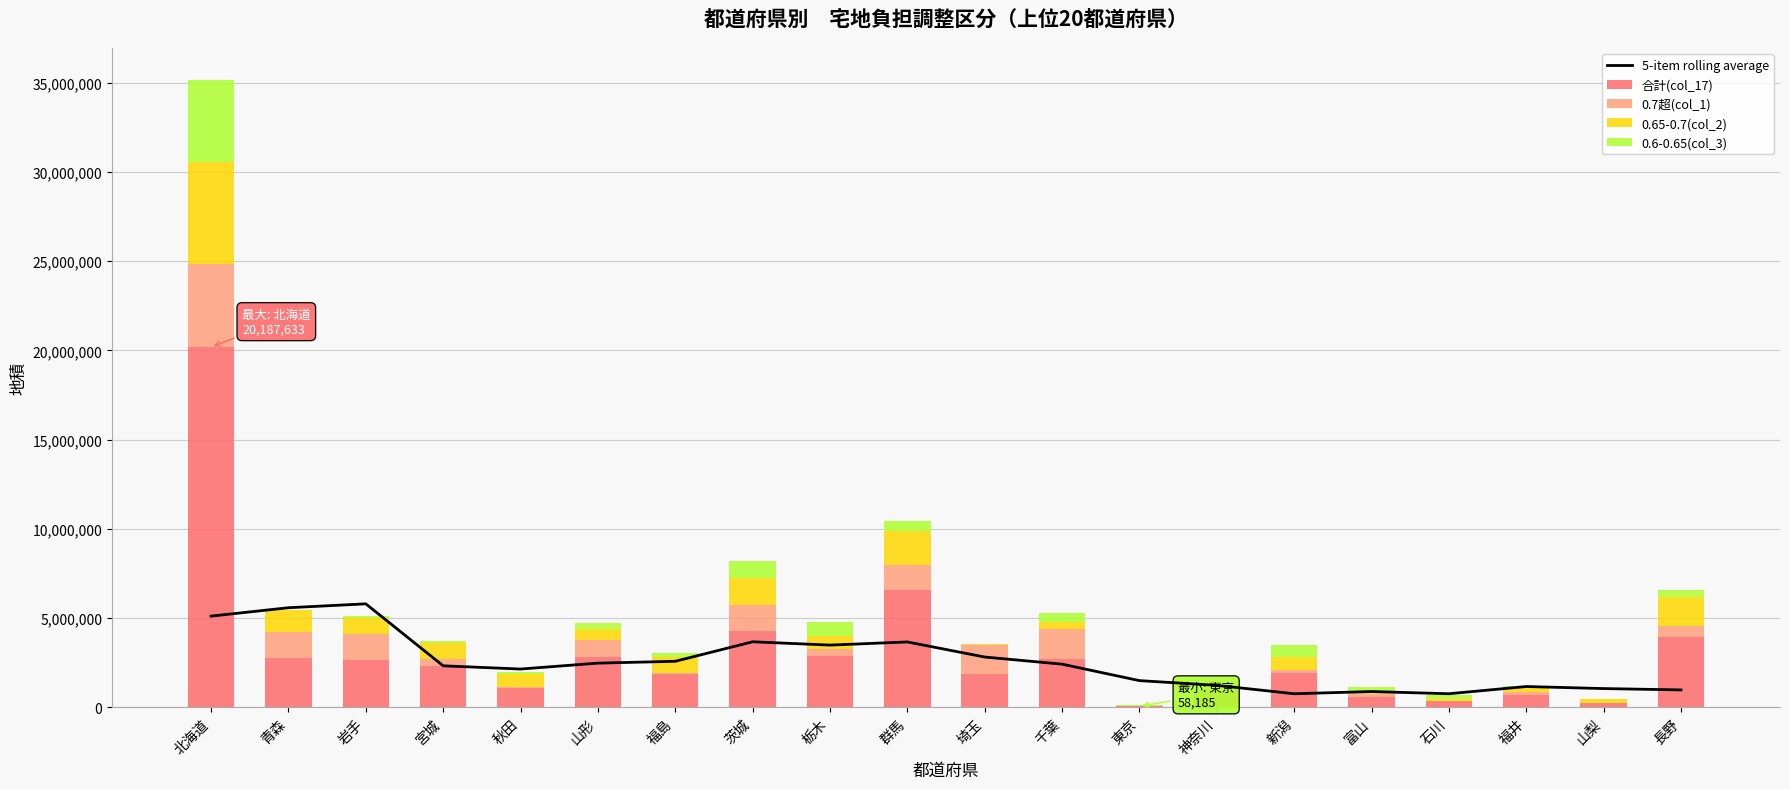

Reading right to left, list all the values displayed in this chart.

5-item rolling average: 長野=978734.6	山梨=1054420.6	福井=1168886.2	石川=764374.2	富山=888139.6	新潟=763929.4	神奈川=1234738.8	東京=1499839.8	千葉=2422141.6	埼玉=2821636.6	群馬=3666733.6	栃木=3489807.4	茨城=3675255.8	福島=2582534.6	山形=2479005.6	秋田=2148505.6	宮城=2329504.4	岩手=5802016.0	青森=5583482.8	北海道=5114328.6
合計(col_17): 長野=3967323.0	山梨=247114.0	福井=679236.0	石川=378430.0	富山=572328.0	新潟=1944763.0	神奈川=865941.0	東京=58185.0	千葉=2732477.0	埼玉=1897833.0	群馬=6556272.0	栃木=2863416.0	茨城=4283670.0	福島=1847846.0	山形=2825075.0	秋田=1092666.0	宮城=2345771.0	岩手=2631170.0	青森=2752840.0	北海道=20187633.0
0.7超(col_1): 長野=567199.0	山梨=13128.0	福井=178263.0	石川=5960.0	富山=153200.0	新潟=168712.0	神奈川=105724.0	東京=0.0	千葉=1641739.0	埼玉=1602034.0	群馬=1442889.0	栃木=430170.0	茨城=1426791.0	福島=105760.0	山形=927853.0	秋田=48976.0	宮城=376054.0	岩手=1453742.0	青森=1473951.0	北海道=4628311.0
0.65-0.7(col_2): 長野=1637625.0	山梨=184020.0	福井=234783.0	石川=90269.0	富山=162961.0	新潟=716247.0	神奈川=252649.0	東京=6994.0	千葉=382913.0	埼玉=28189.0	群馬=1893969.0	栃木=692774.0	茨城=1556600.0	福島=891339.0	山形=646968.0	秋田=706048.0	宮城=895123.0	岩手=902712.0	青森=1228687.0	北海道=5745474.0
0.6-0.65(col_3): 長野=404241.0	山梨=1891.0	福井=95711.0	石川=211162.0	富山=250205.0	新潟=692580.0	神奈川=58677.0	東京=44619.0	千葉=543591.0	埼玉=35714.0	群馬=564239.0	栃木=774953.0	茨城=962574.0	福島=222415.0	山形=317823.0	秋田=124711.0	宮城=97417.0	岩手=119881.0	青森=19015.0	北海道=4611273.0